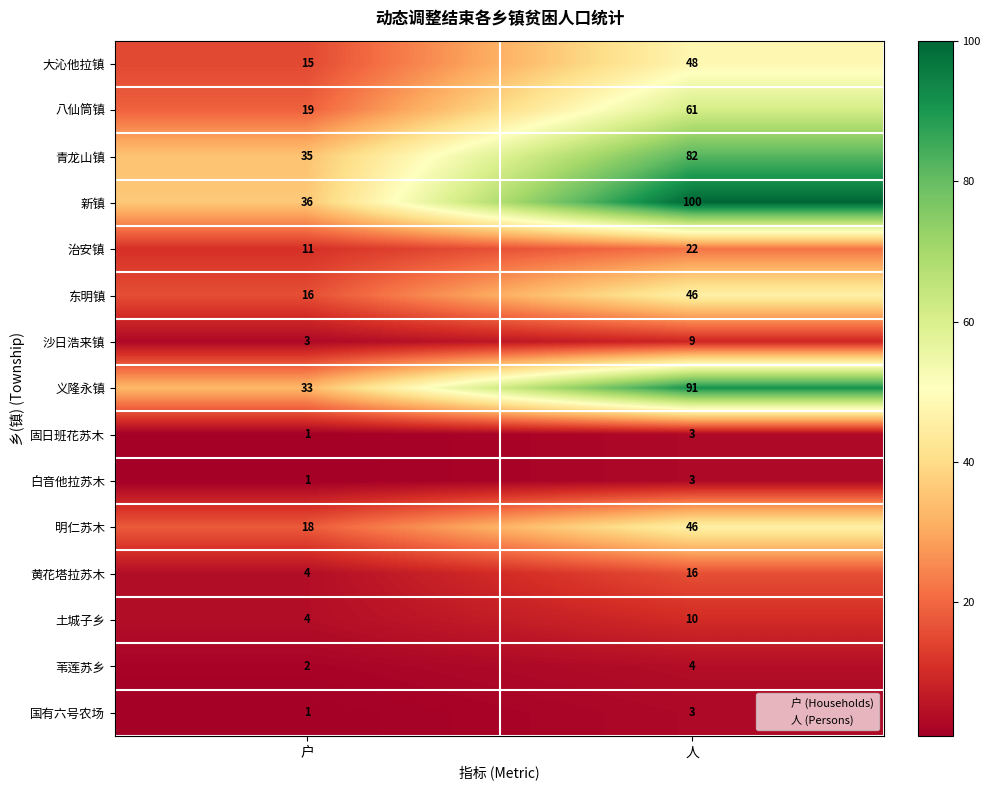

Which series has the largest total across all categories?

新镇